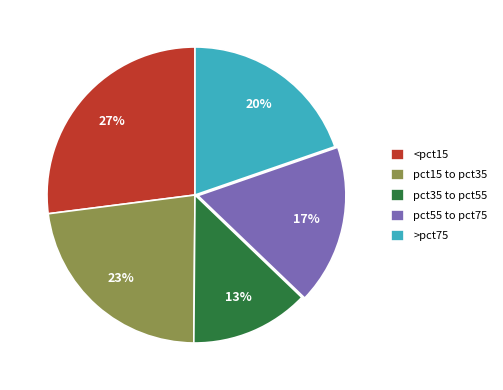

Which category has the smallest portion of the pie?

pct35 to pct55